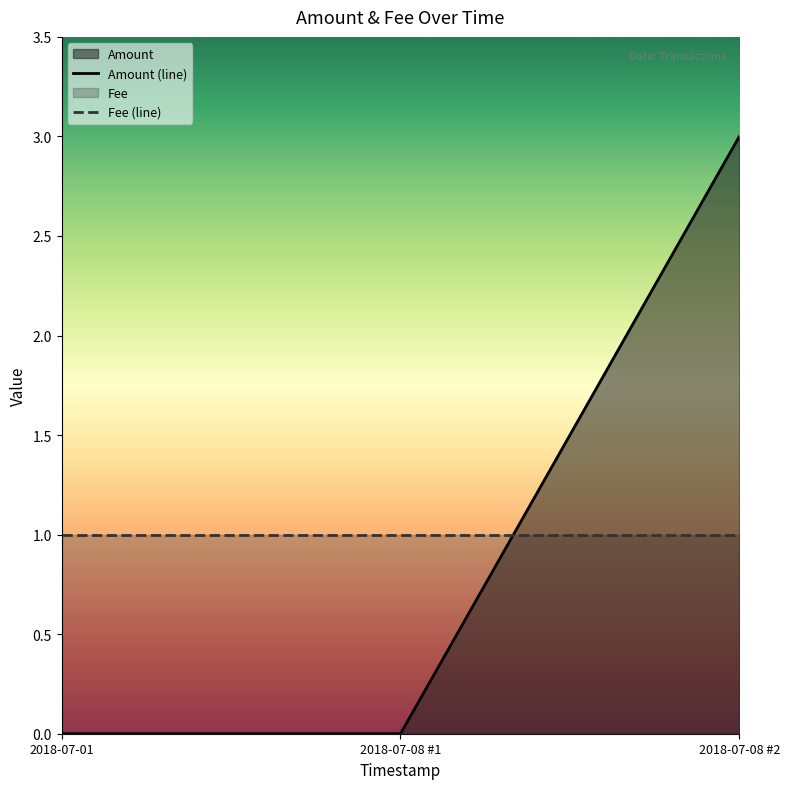

True or false: Amount (line) has a value of 1 at 2018-07-08 #2.

False